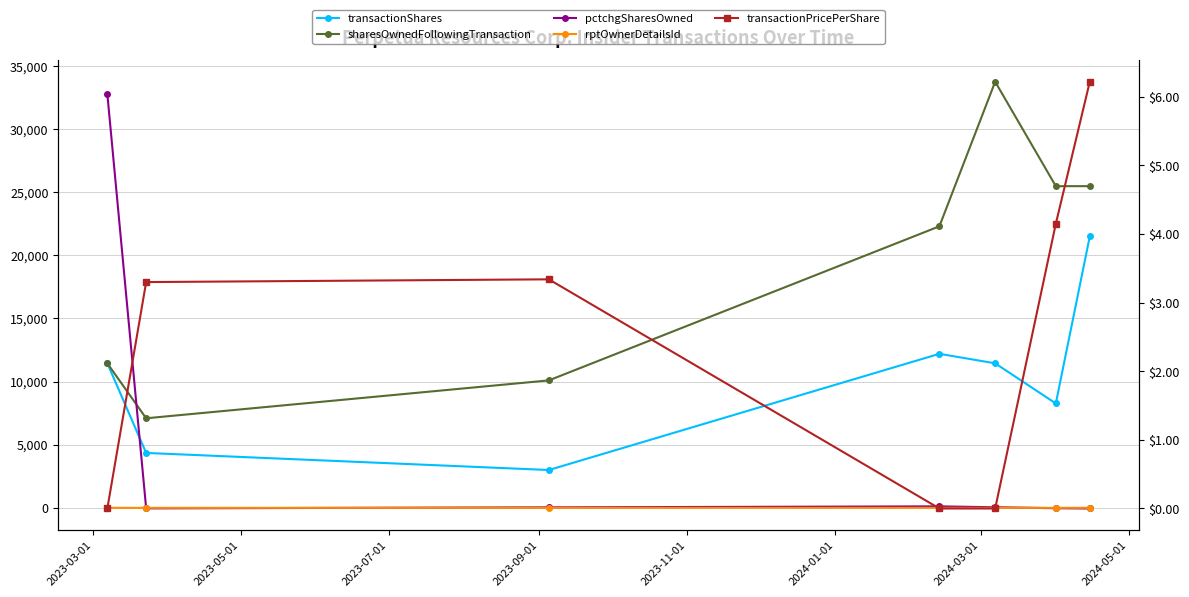

Is it true that transactionPricePerShare equals 3.2 at 2023-03-01?

False